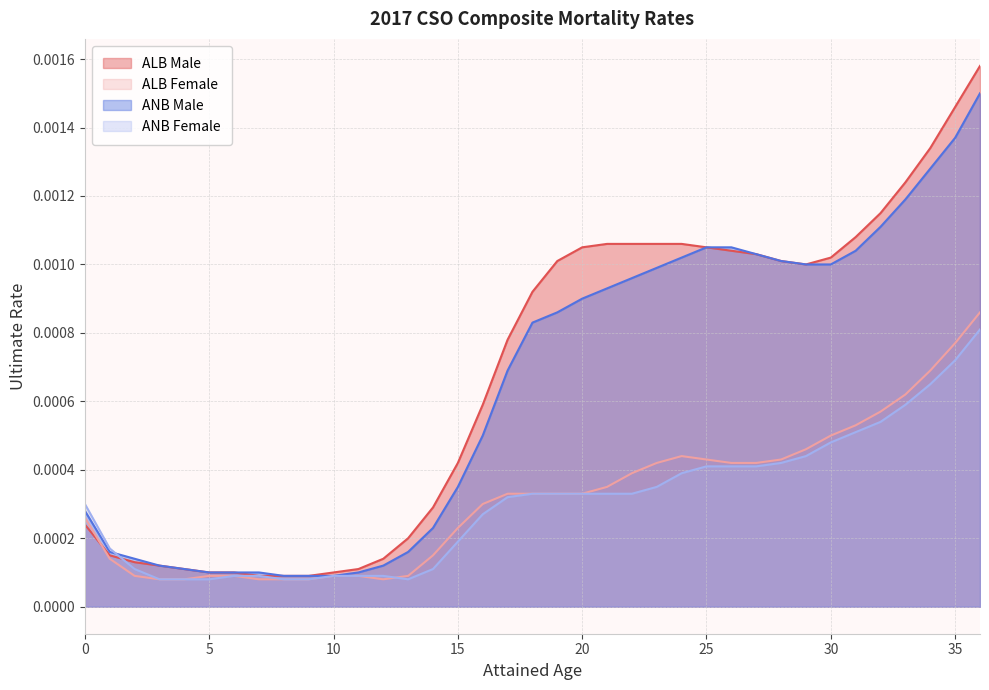

Which series has the widest spread of values?

ALB Male